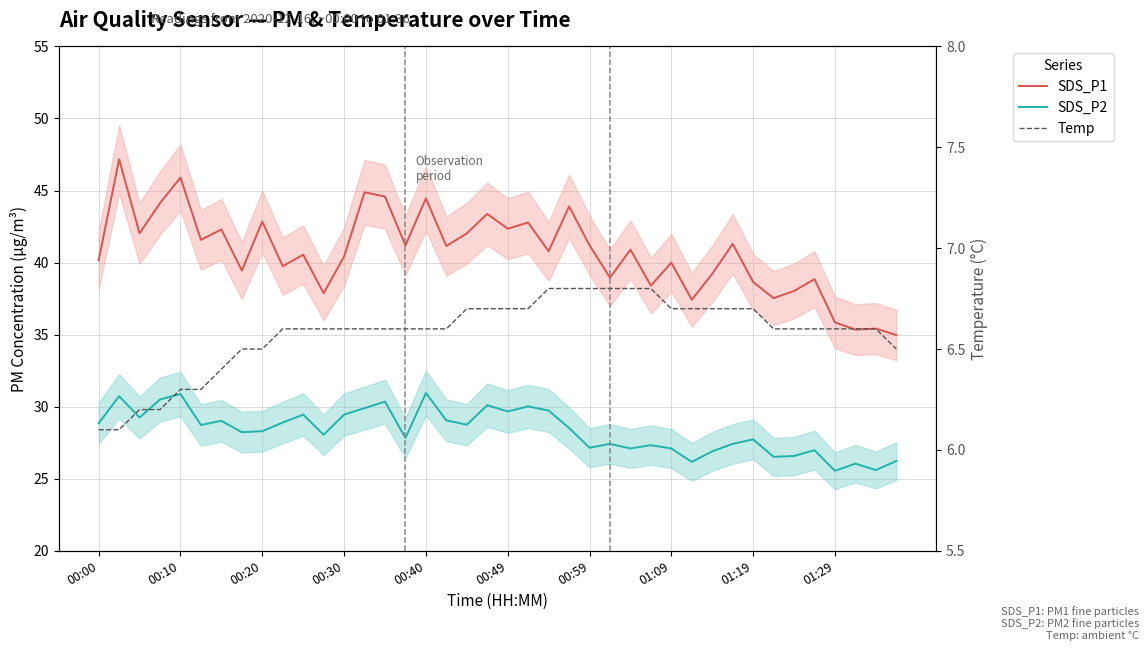

Count the number of data series in this chart.

3